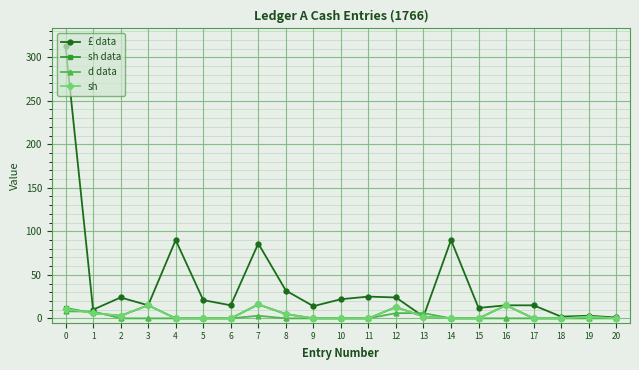

Is it true that sh data equals 0 at 10?

True